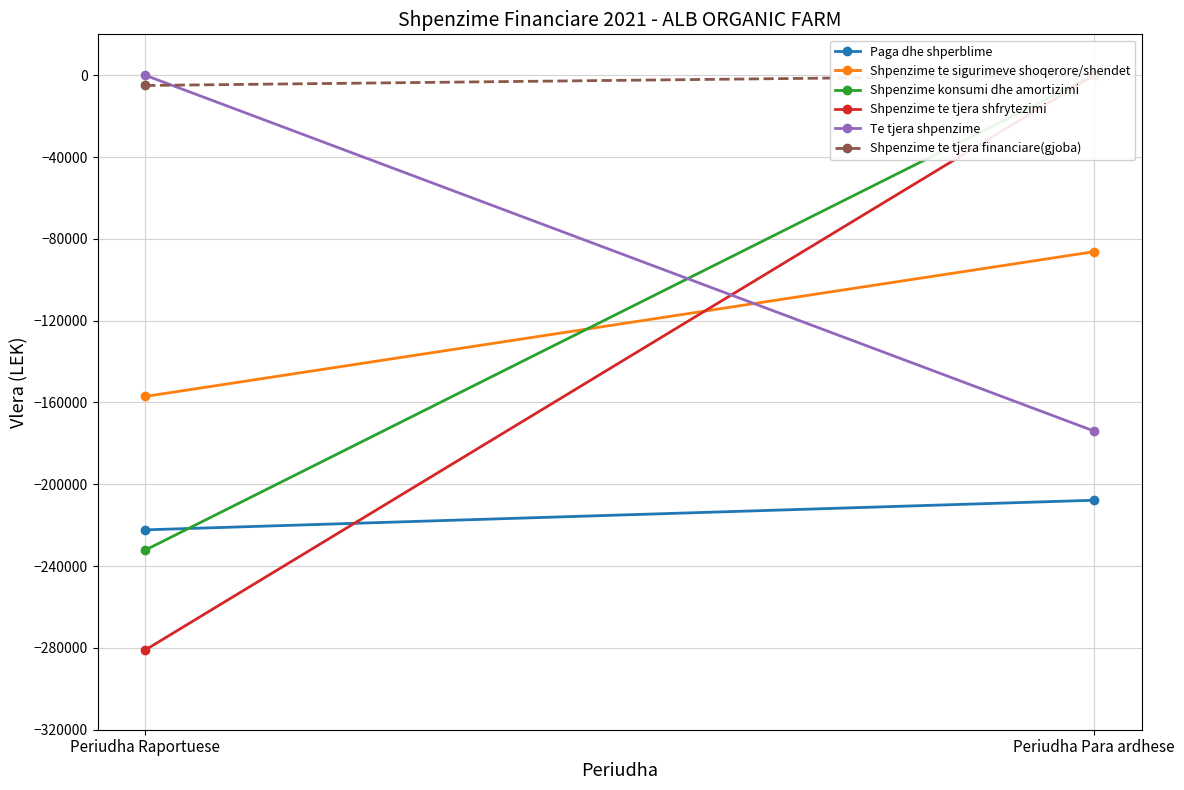

What is the sum of the Te tjera shpenzime values at Periudha Raportuese and Periudha Para ardhese?

-173970